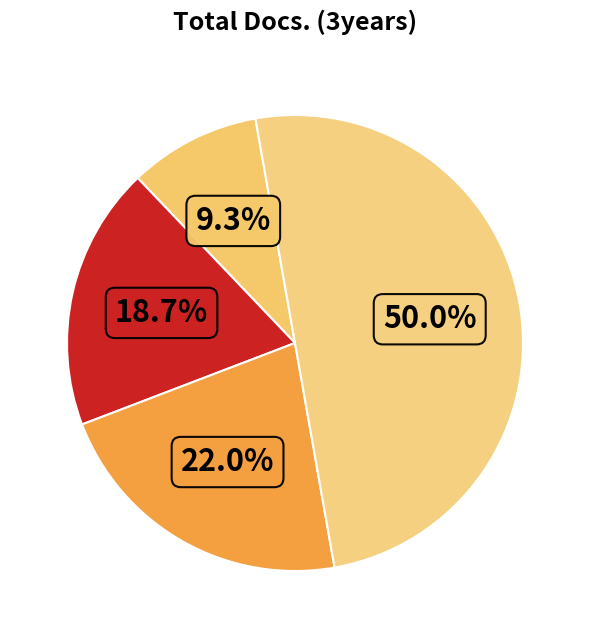

Is there a majority slice in this chart?

No